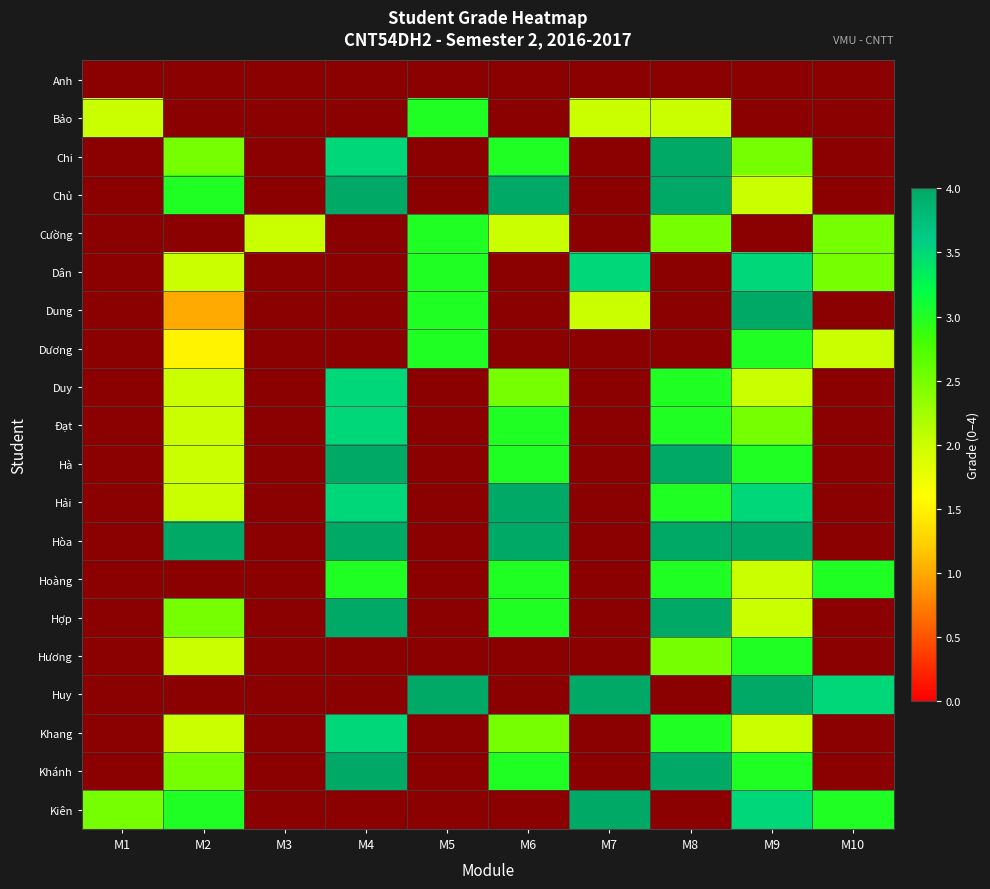

The value of Chủ at M7 is 0.0. True or false?

True